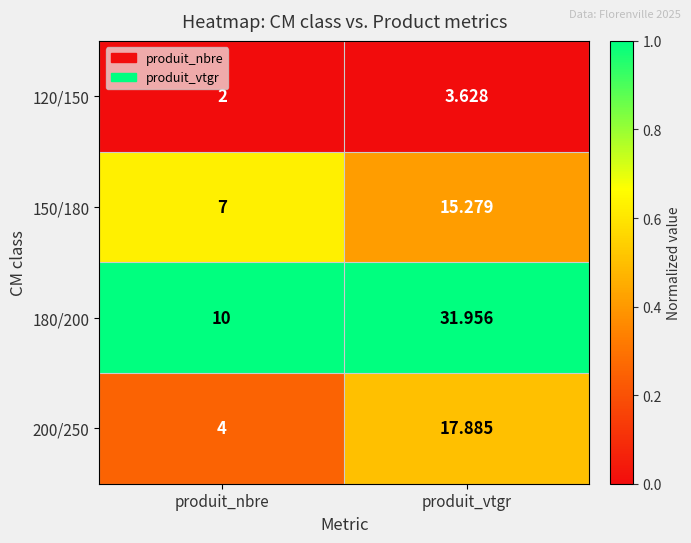

Rank the categories by 150/180 value from highest to lowest.

produit_vtgr, produit_nbre